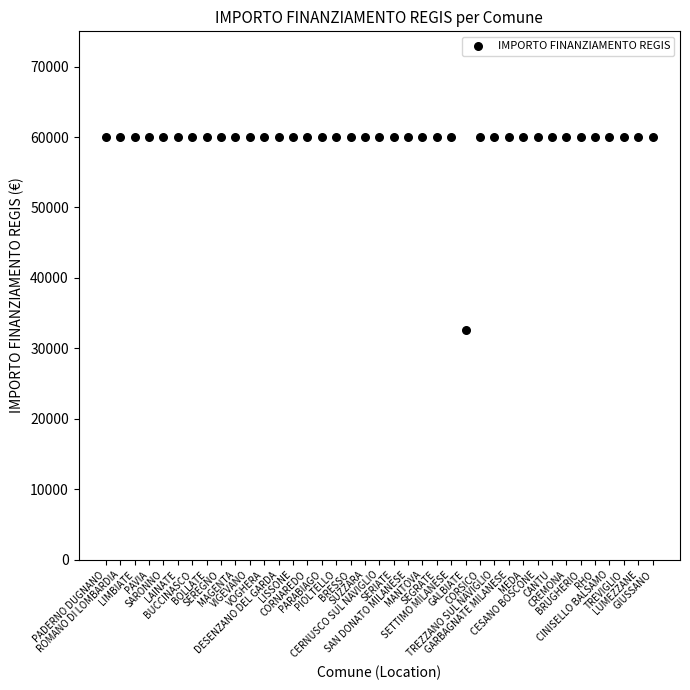

What is the range of Y values (max minus min)?

27377